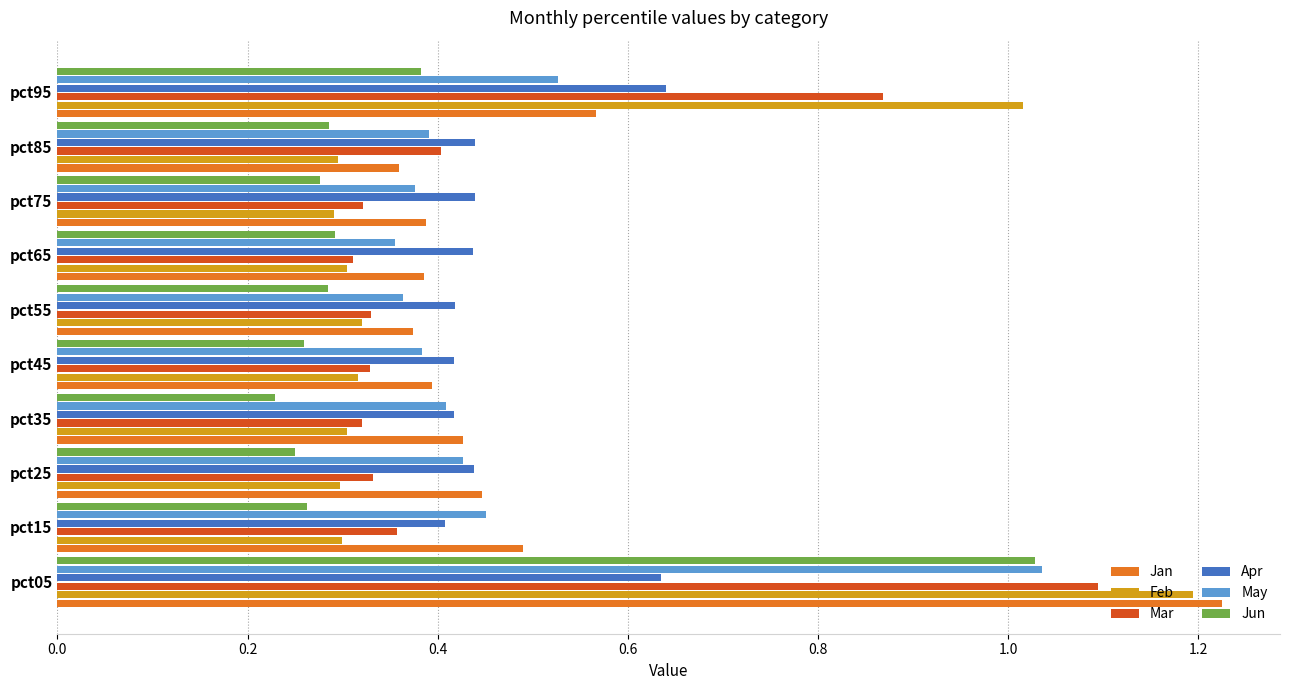

Which category has the highest value in the May series?

pct05